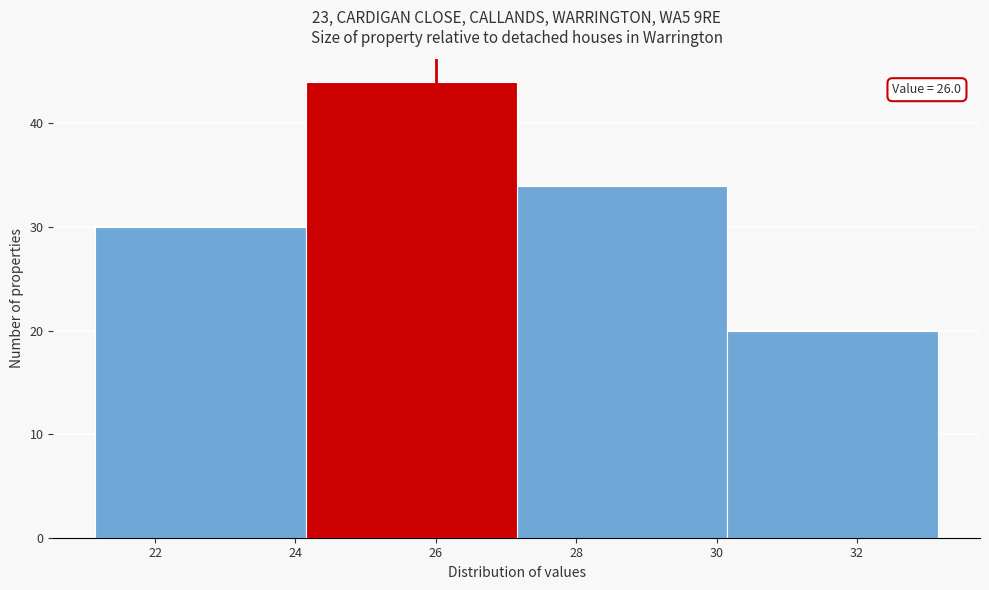

Which range on the x-axis has the tallest bar?

24.15 to 27.15